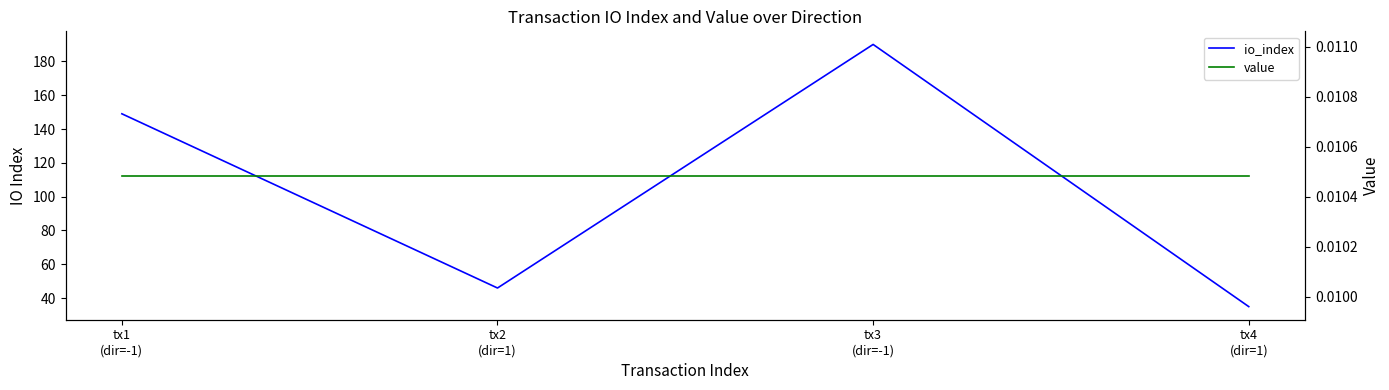

At how many categories does at least one series exceed 103?

2